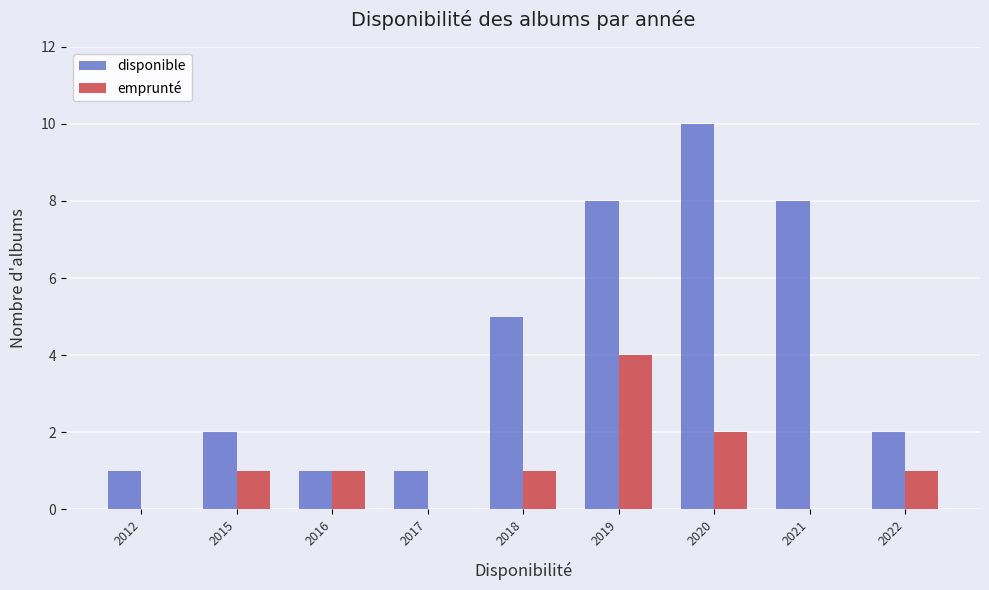

The value of disponible at 2022 is 1. True or false?

False